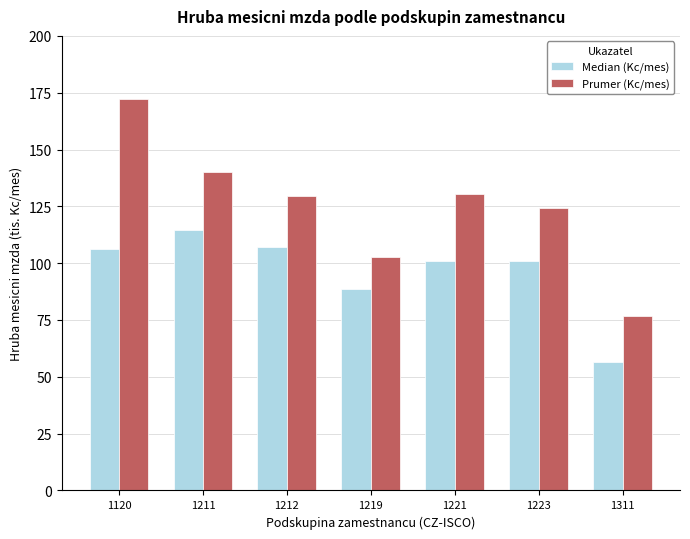

What is the total value across all series at 1212?

236.7